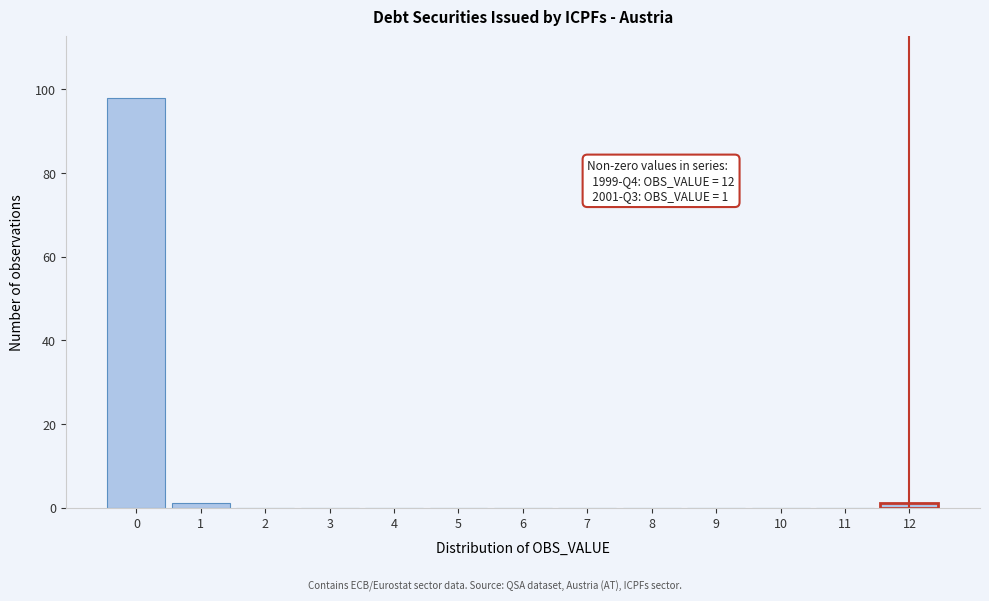

Reading left to right, what are all the values shown in this chart?

0=98	1=1	2=0	3=0	4=0	5=0	6=0	7=0	8=0	9=0	10=0	11=0	12=1